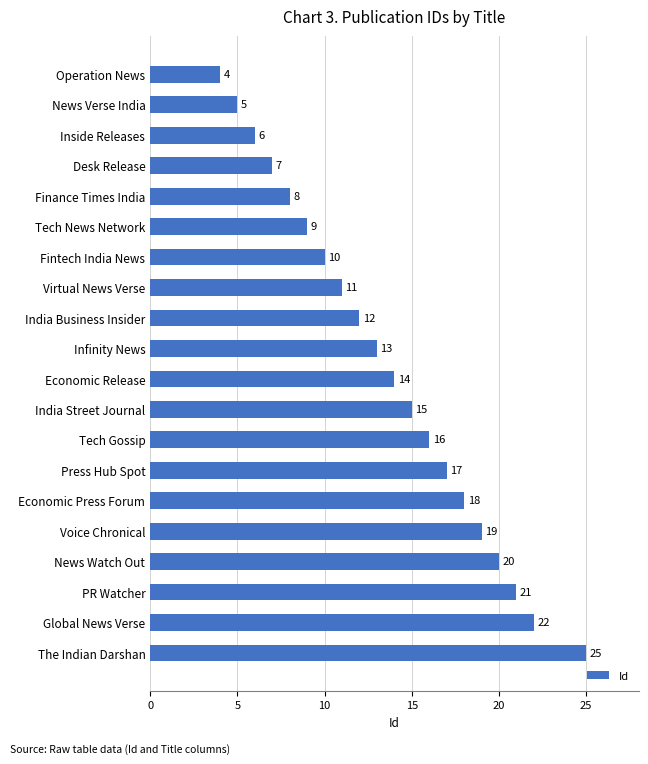

Reading top to bottom, what are all the values shown in this chart?

Operation News=4	News Verse India=5	Inside Releases=6	Desk Release=7	Finance Times India=8	Tech News Network=9	Fintech India News=10	Virtual News Verse=11	India Business Insider=12	Infinity News=13	Economic Release=14	India Street Journal=15	Tech Gossip=16	Press Hub Spot=17	Economic Press Forum=18	Voice Chronical=19	News Watch Out=20	PR Watcher=21	Global News Verse=22	The Indian Darshan=25